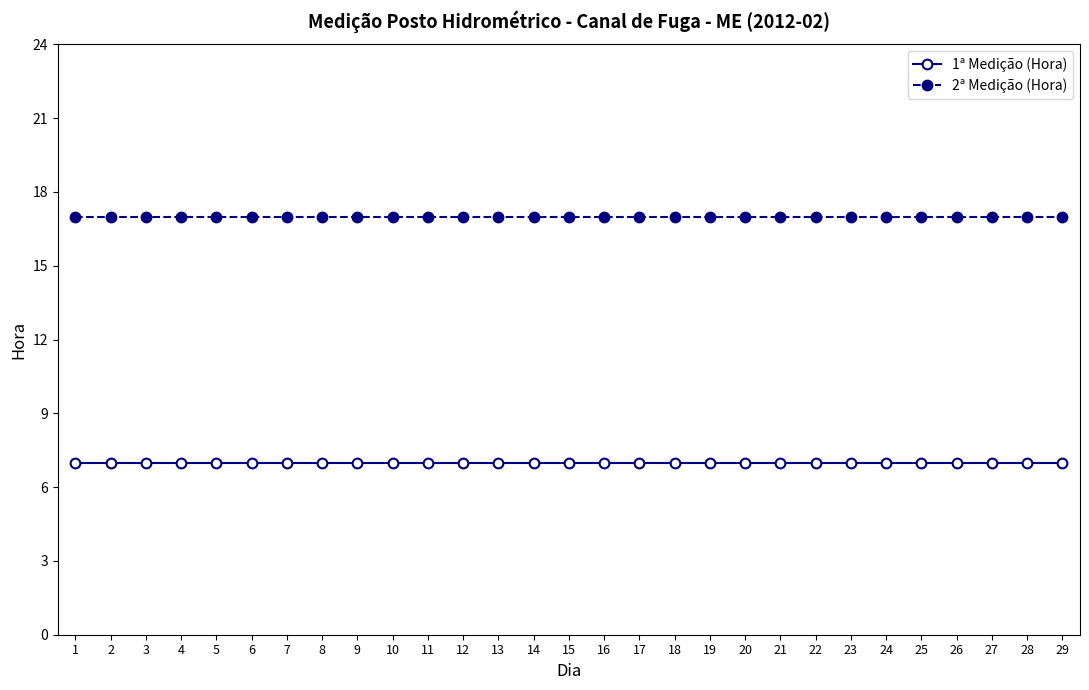

Rank the series by their maximum value, from lowest to highest.

1ª Medição (Hora), 2ª Medição (Hora)